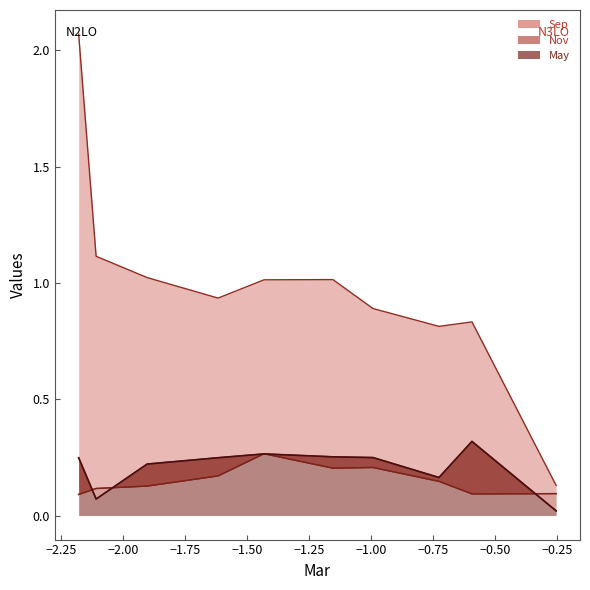

What is the sum of all Nov values?

1.5